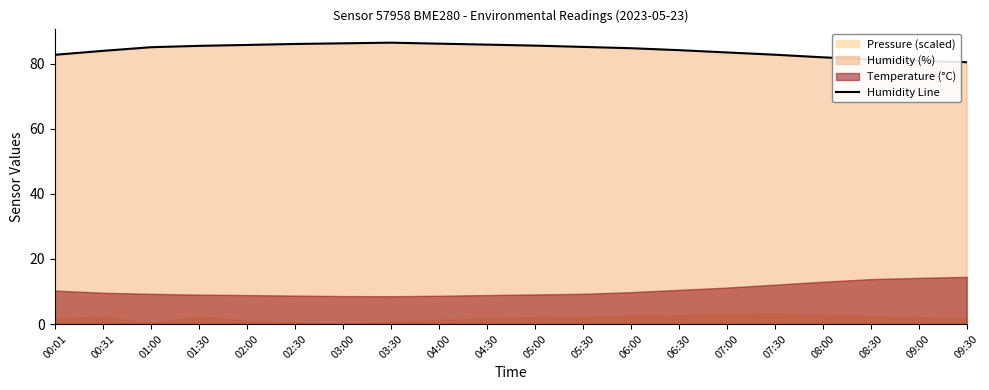

What value does the data have at 01:30?

85.5